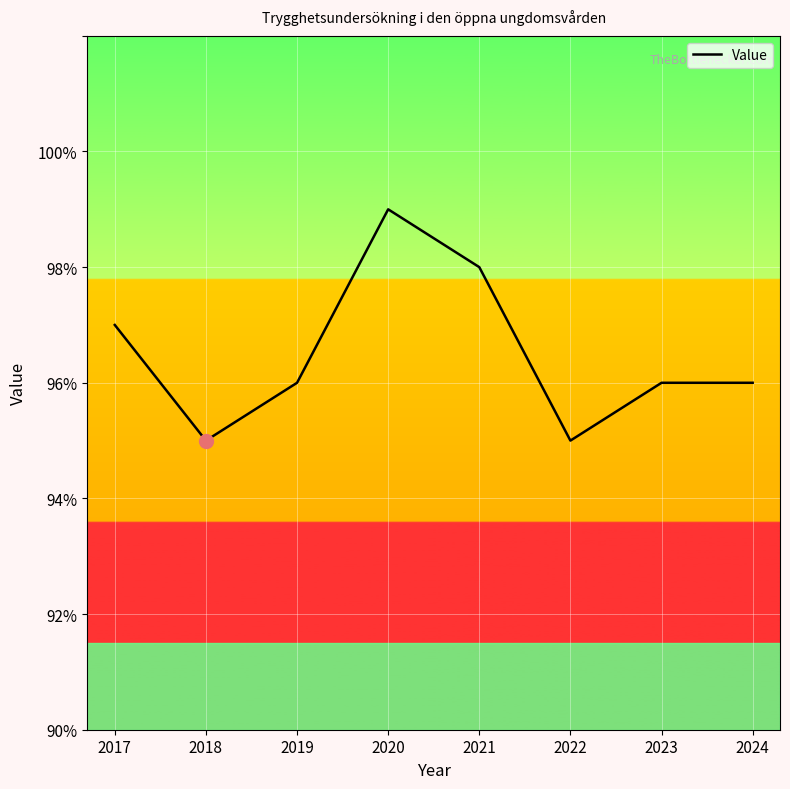

Where is the data nearest to the value 97?

2017